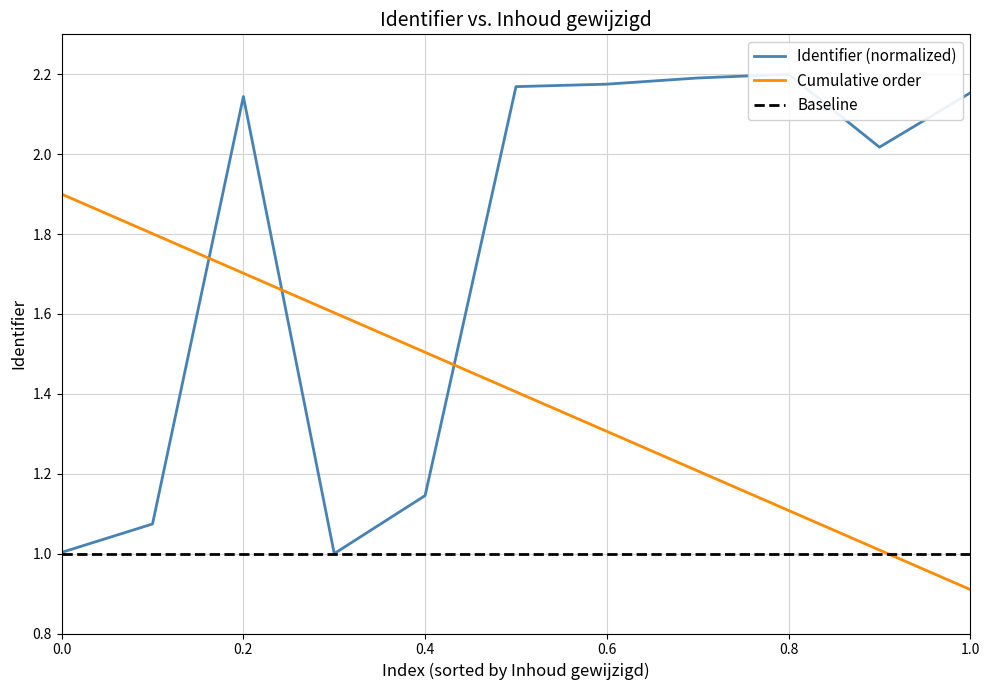

After their last crossing, which series has the higher values: Identifier (normalized) or Cumulative order?

Identifier (normalized)